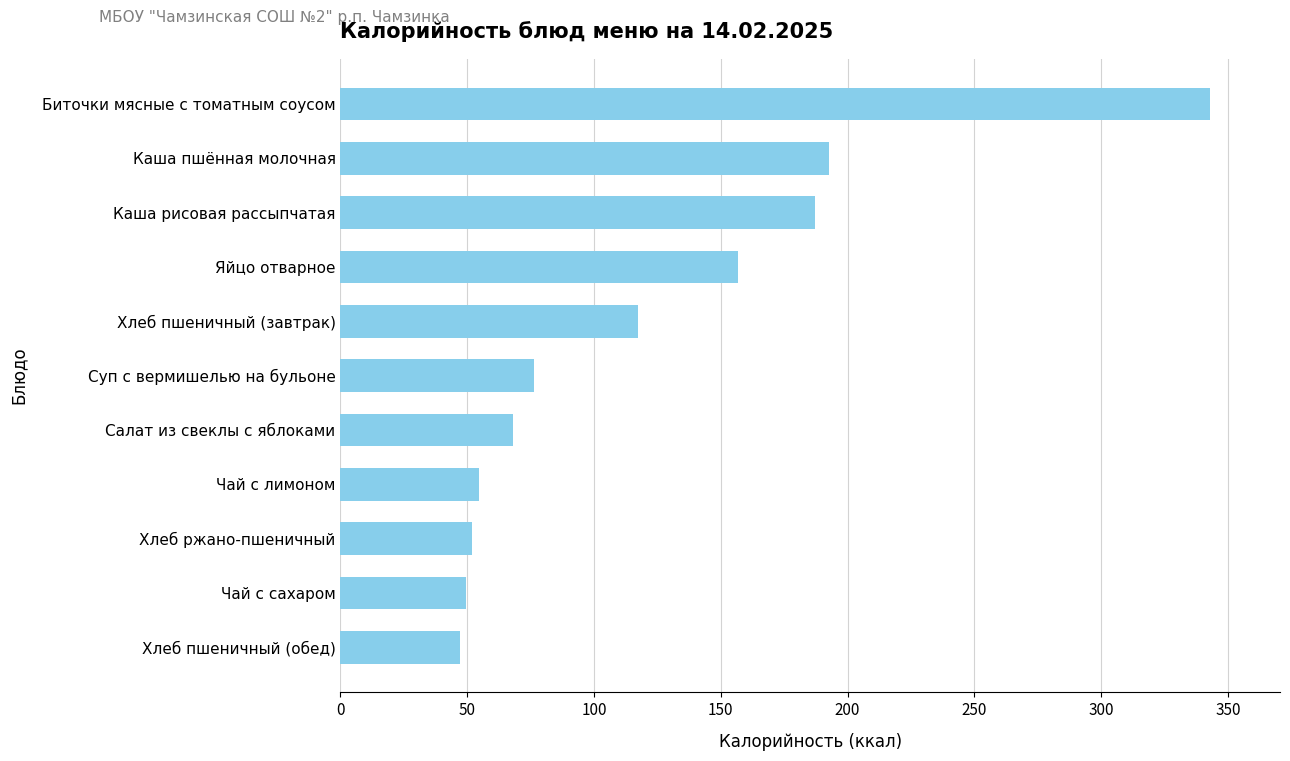

Reading top to bottom, what are all the values shown in this chart?

343.1	192.7	187.0	157.0	117.5	76.5	68.2	54.7	51.8	49.4	47.0